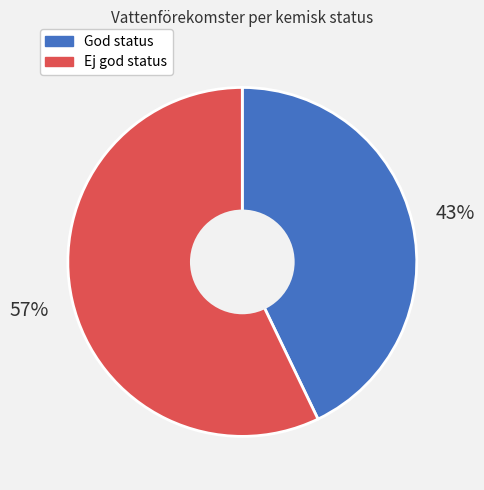

Is there any slice that represents more than half of the pie?

Yes